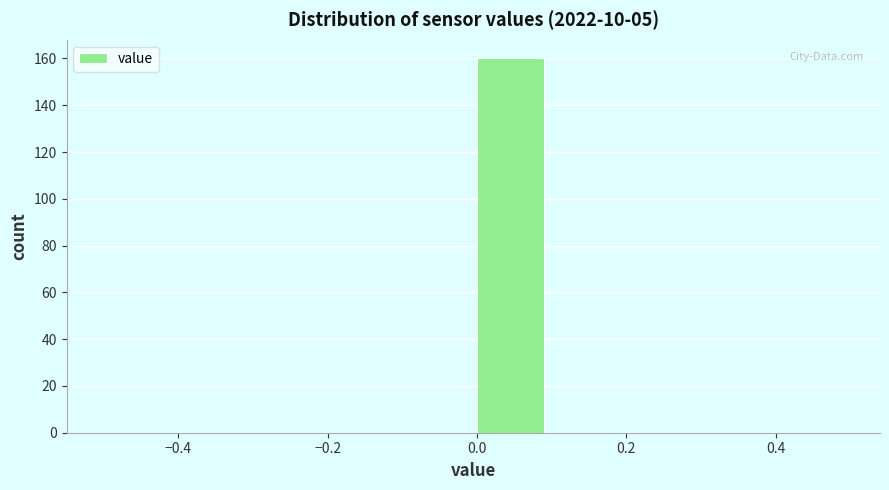

Reading left to right, transcribe this chart: for each bar, give the range it covers on the x-axis and its height. The values are not printed on the chart, so give them approximately, as read against the axis.

-0.5 to -0.4: 0
-0.4 to -0.3: 0
-0.3 to -0.2: 0
-0.2 to -0.1: 0
-0.1 to 0.0: 0
0.0 to 0.1: 160
0.1 to 0.2: 0
0.2 to 0.3: 0
0.3 to 0.4: 0
0.4 to 0.5: 0